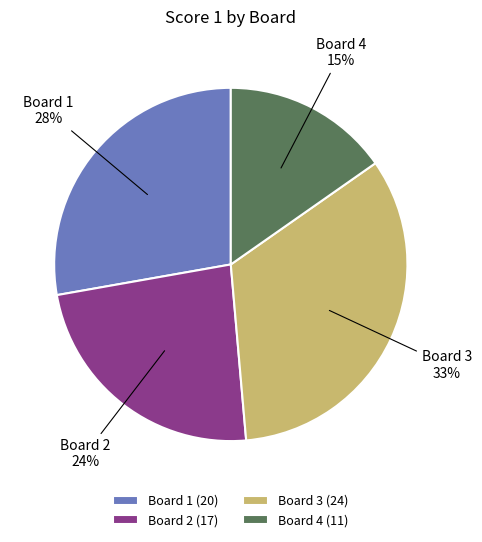

Which has a higher value, Board 2 or Board 4?

Board 2